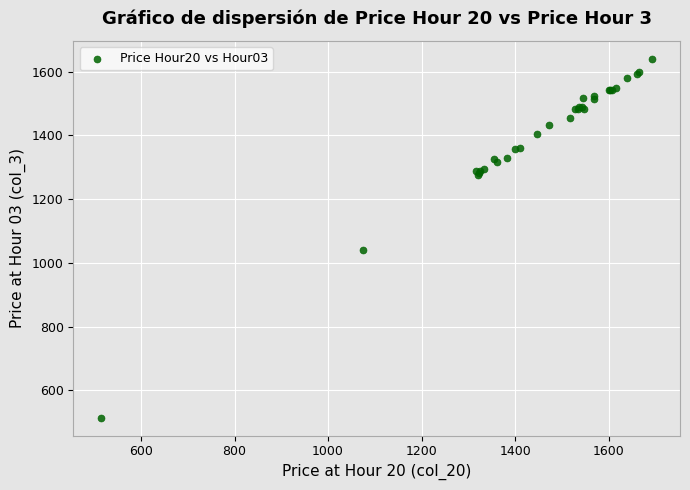

What Y value in the scatter plot is closest to 1076?

1039.9